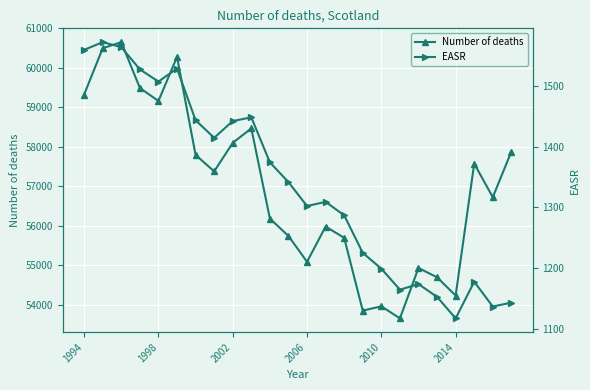

True or false: Number of deaths and EASR intersect in this chart.

False